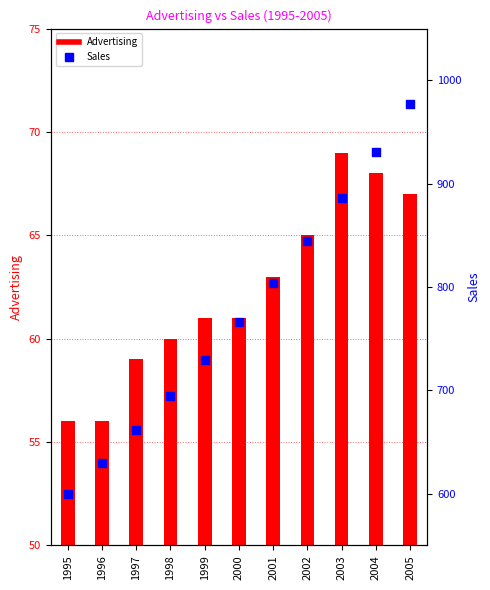

At which category is the sum across all series the highest?

2005